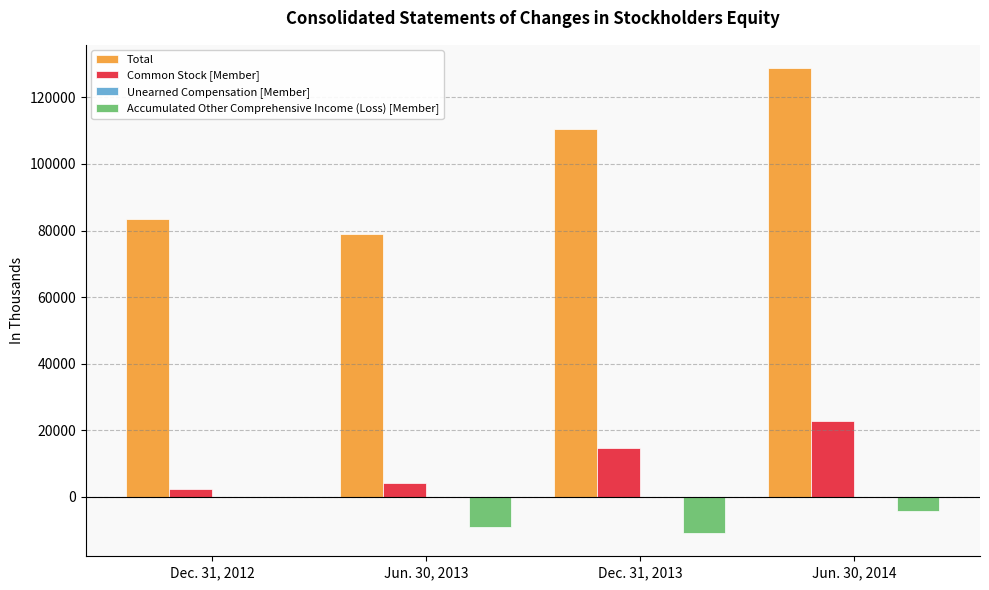

Which series has the largest total across all categories?

Total